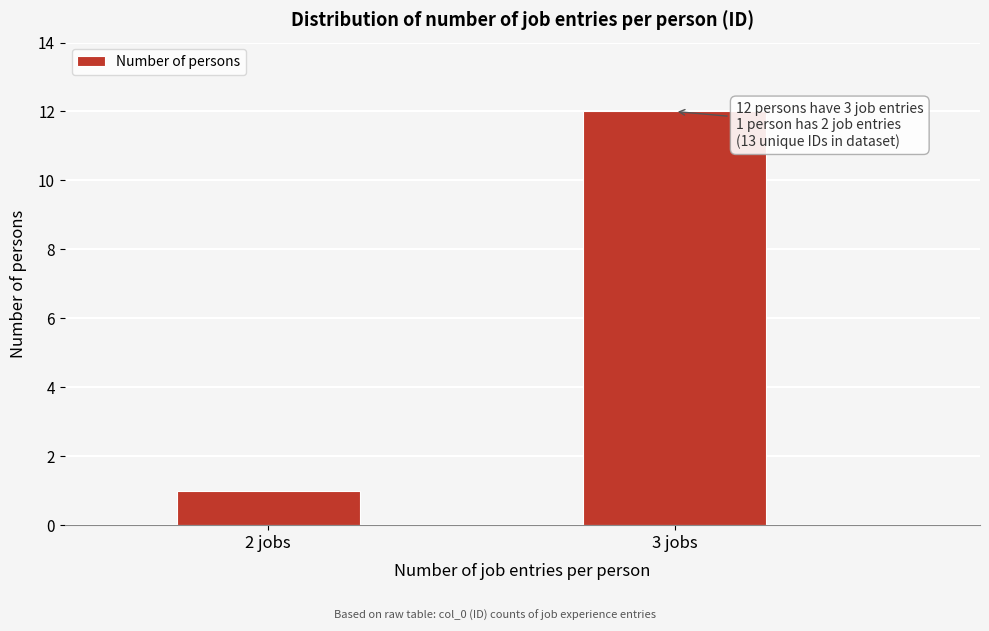

Reading left to right, extract all data points from this chart.

1	12